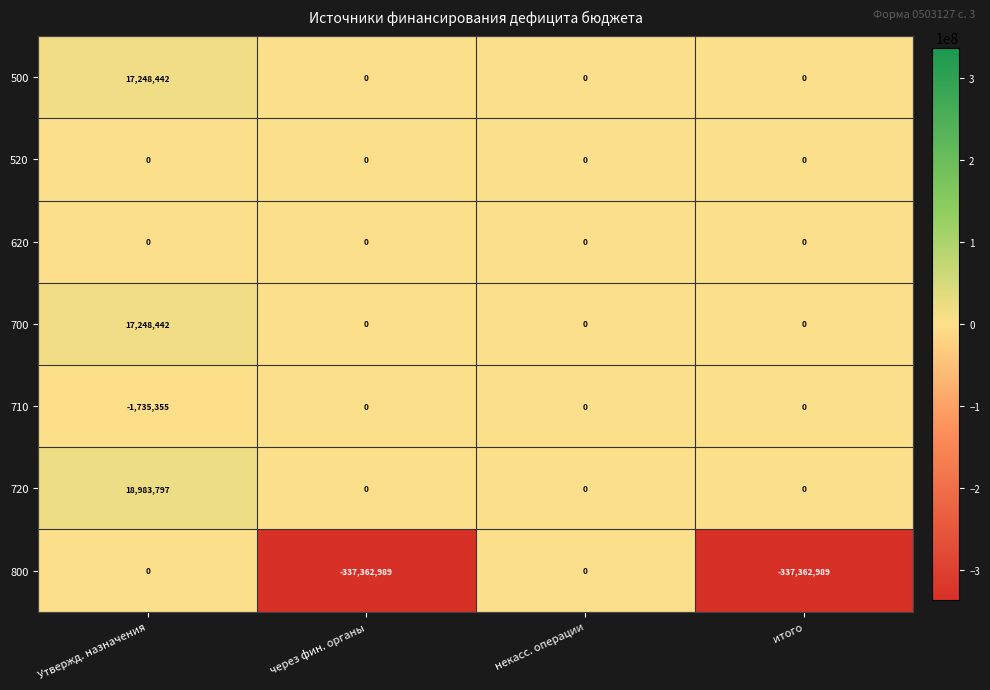

Which label corresponds to the largest value in the chart?

Утвержд. назначения